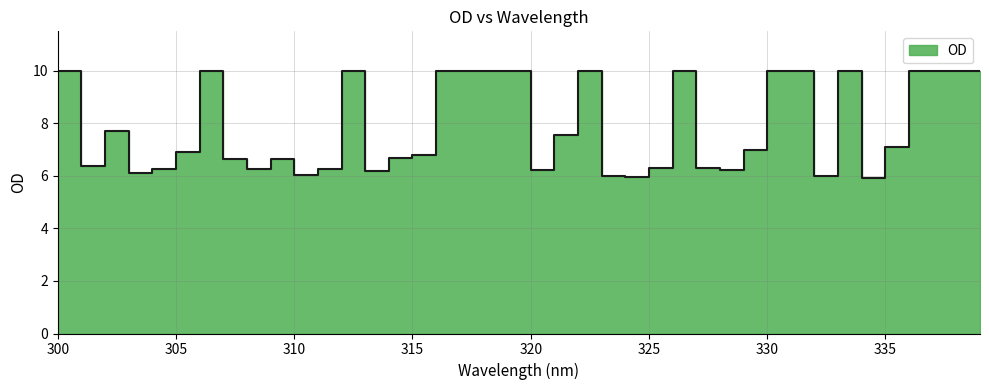

How many lines are shown in the chart?

1